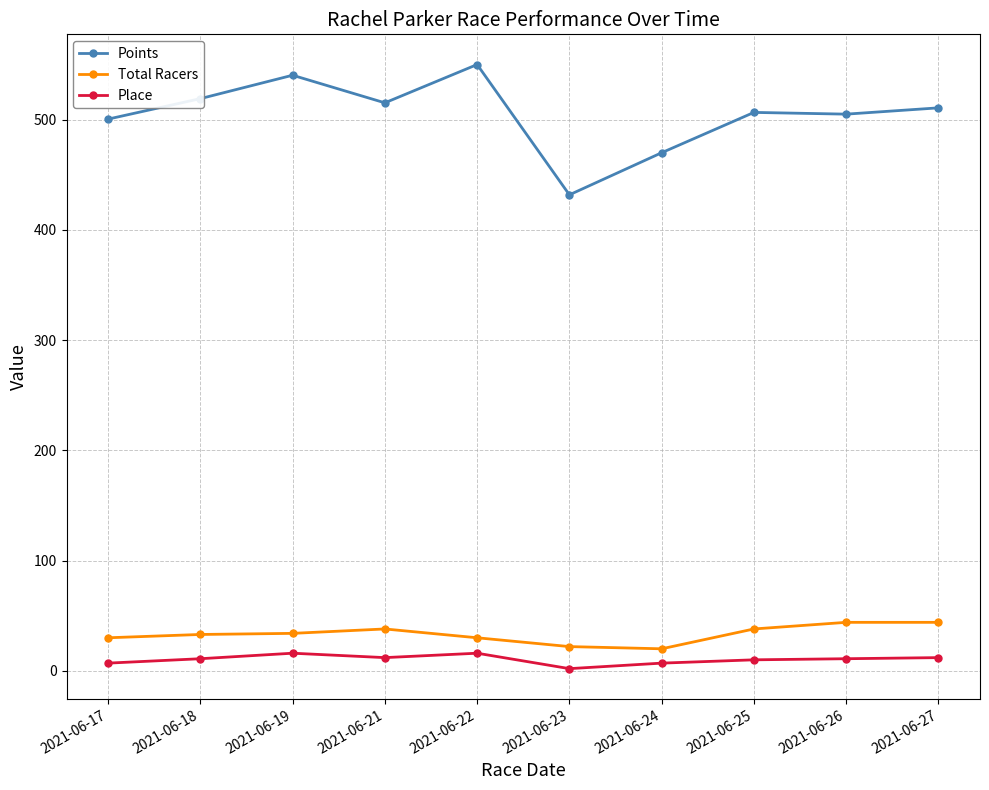

What is the minimum value shown in the chart?

2.0